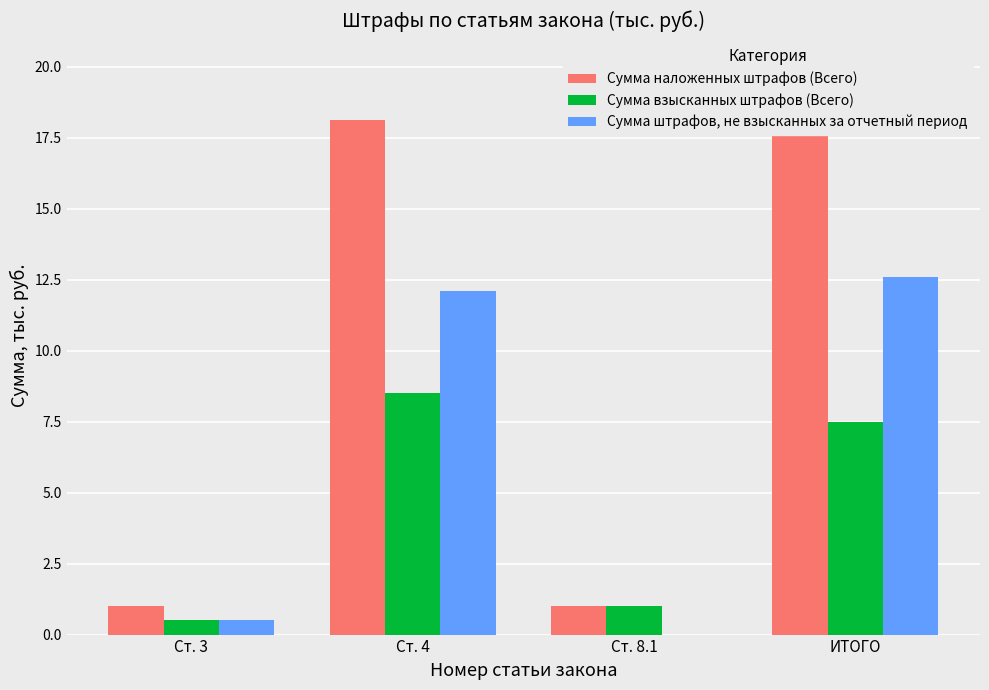

List the series in order of their peak value, lowest first.

Сумма взысканных штрафов (Всего), Сумма штрафов, не взысканных за отчетный период, Сумма наложенных штрафов (Всего)